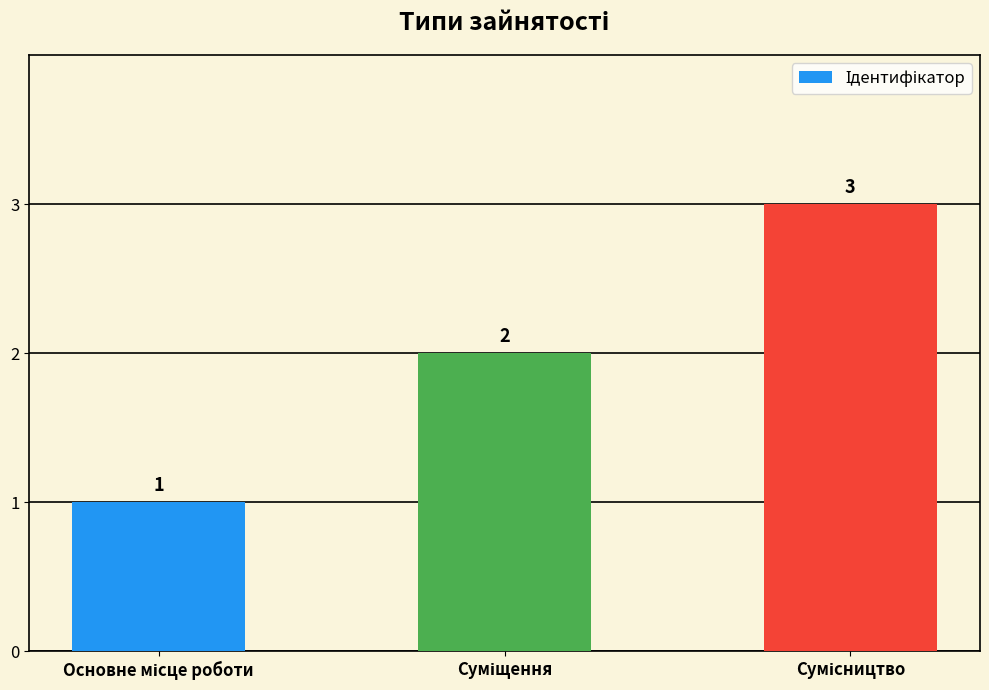

How many bars are there in total?

3